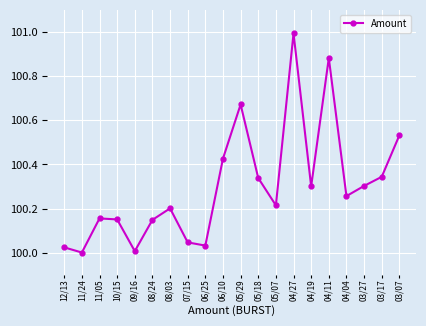

What is the label of the 12th point from the right?

06/25